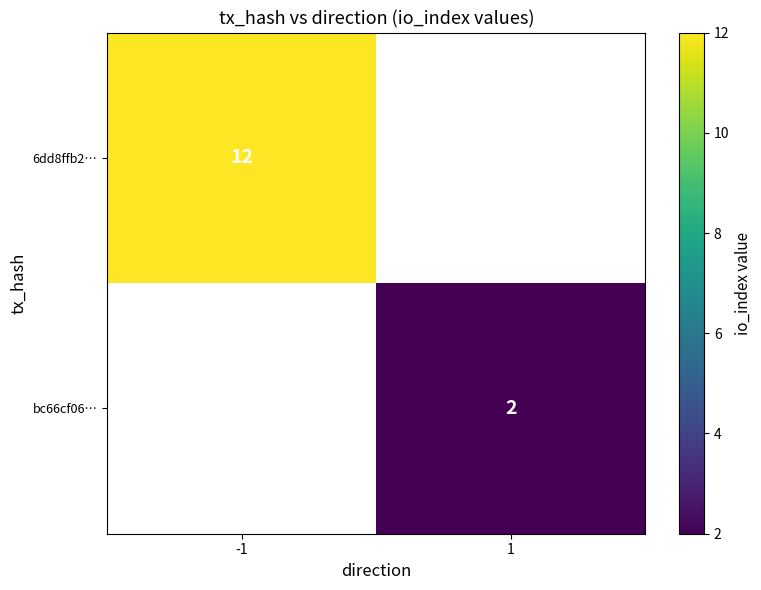

The 6dd8ffb2… series shows 12 at -1. True or false?

True